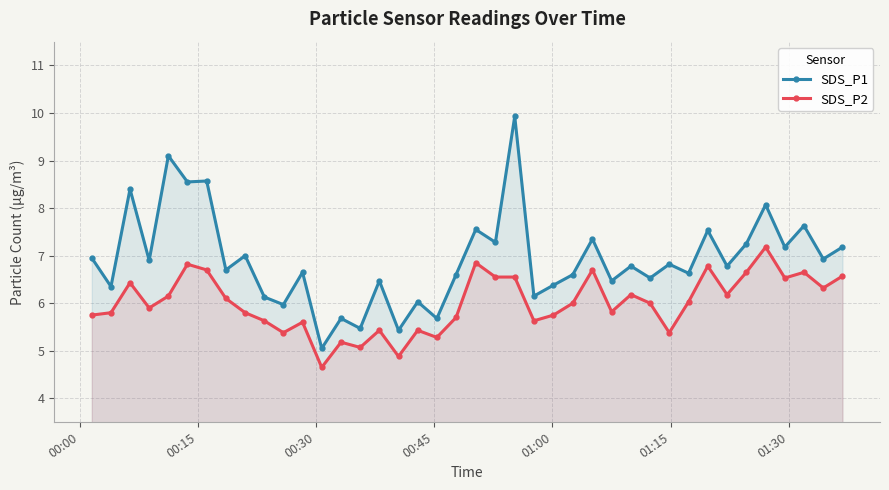

What is the value of the SDS_P1 point at the 13th from the left?

5.0